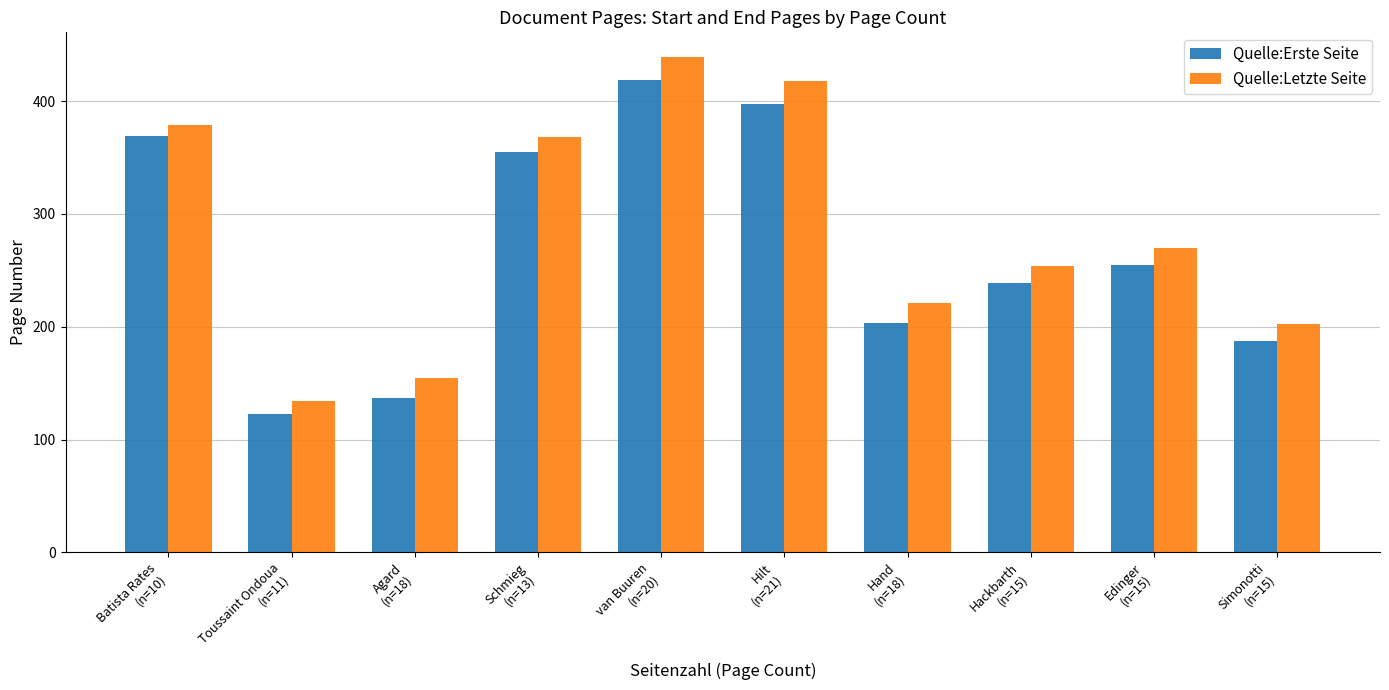

Count the number of categories in the chart.

10